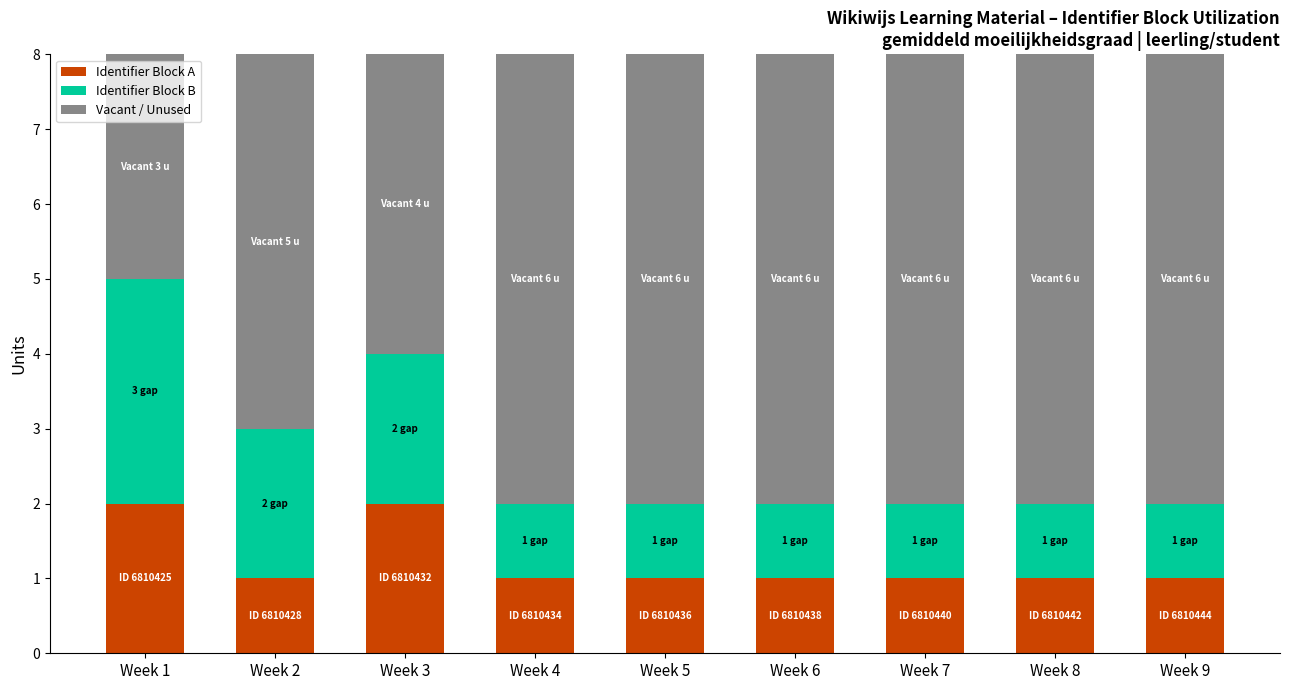

True or false: Identifier Block A has a value of 1 at Week 6.

True